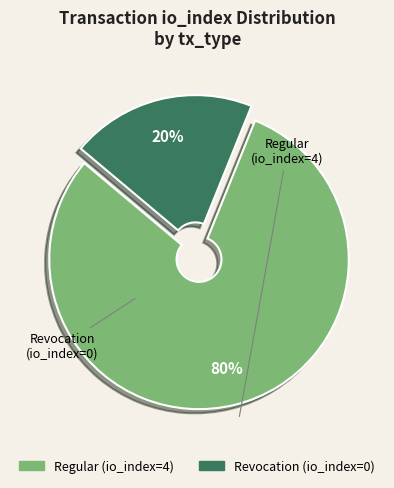

Count the number of slices in the pie.

2